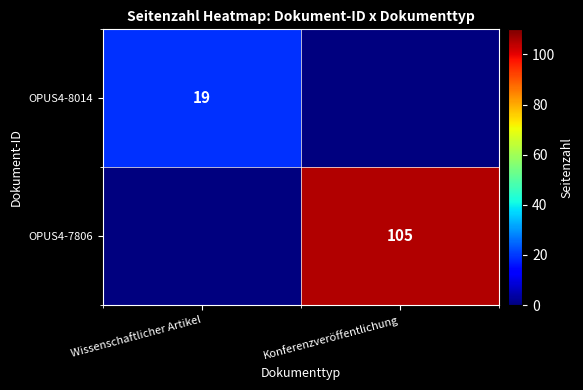

True or false: OPUS4-7806 has a value of 34 at Konferenzveröffentlichung.

False